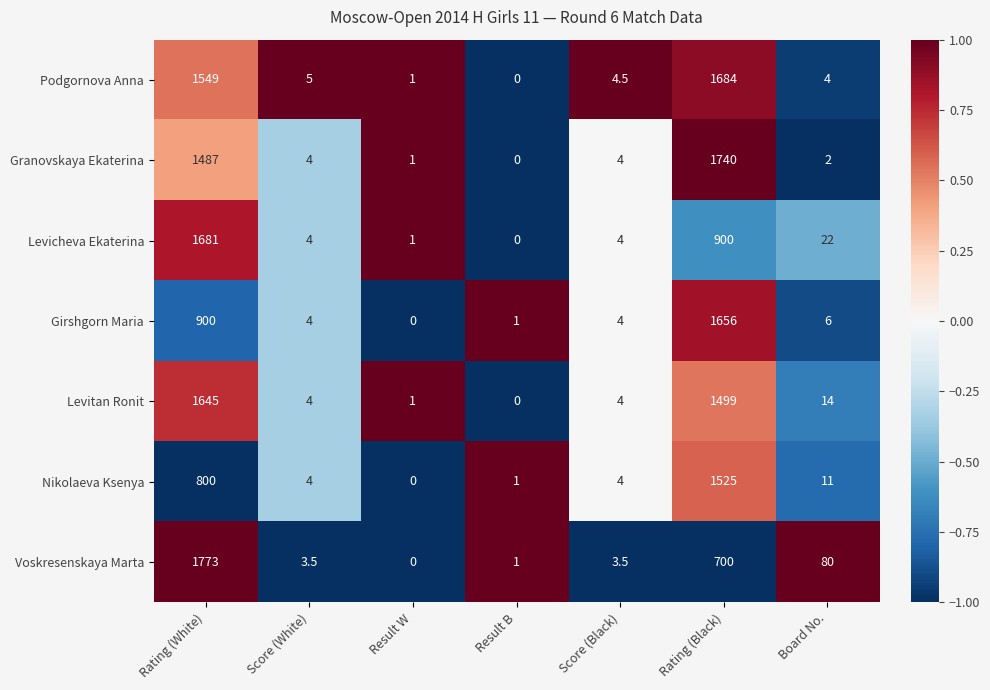

What is the maximum value for Podgornova Anna?

1684.0